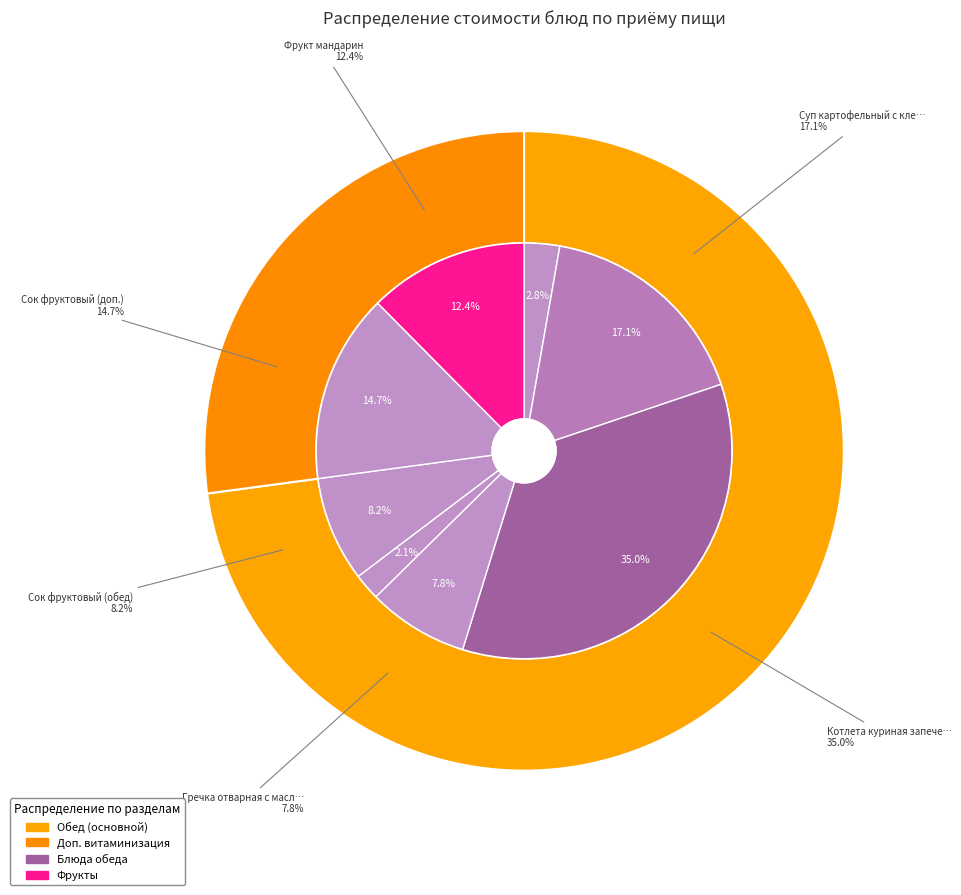

The Винегрет овощной slice represents 1% of the pie. True or false?

False